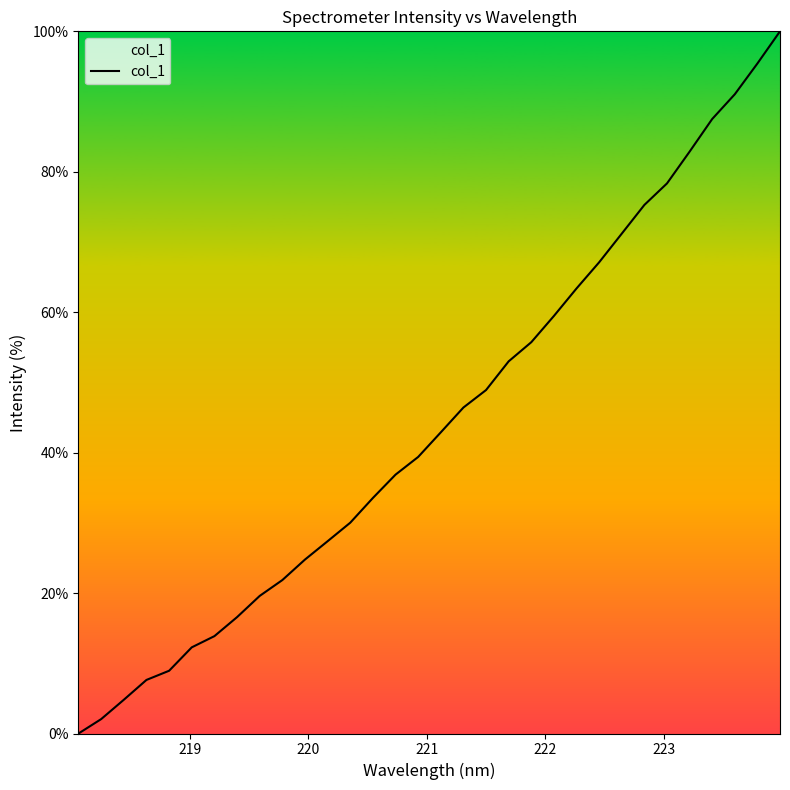

What is the greatest value displayed?

100.0